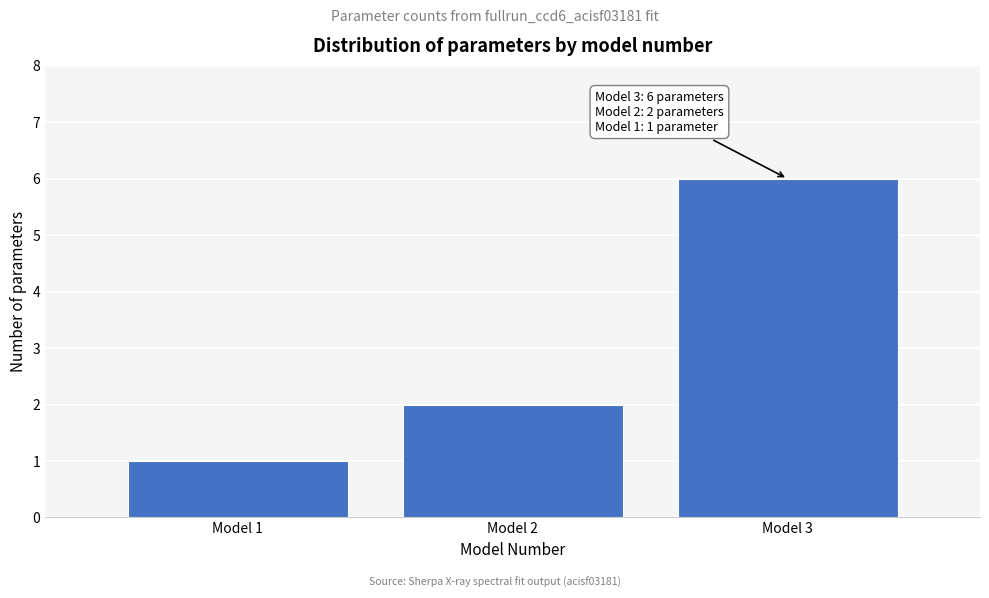

Over which range of the x-axis is the bar tallest?

2.5 to 3.5